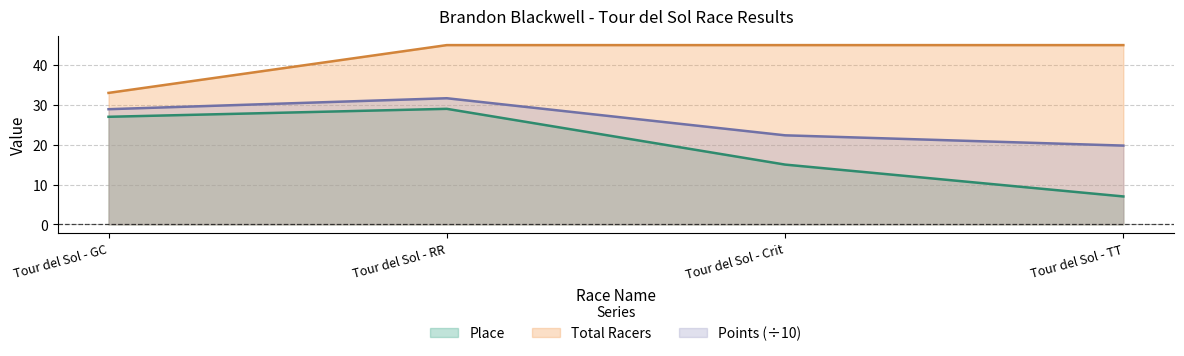

Count the number of categories in the chart.

4